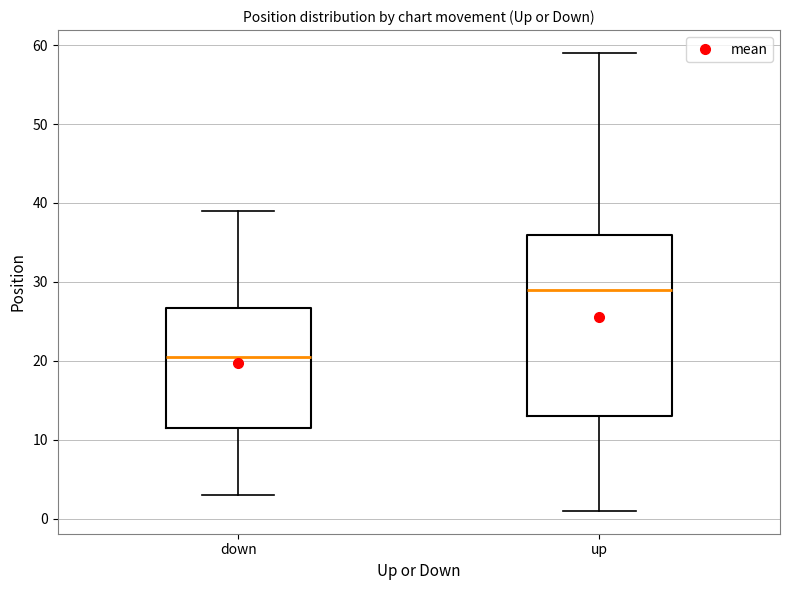

Where does the upper whisker of the box for down end on the y-axis? The values are not printed on the chart, so give them approximately, as read against the axis.

39